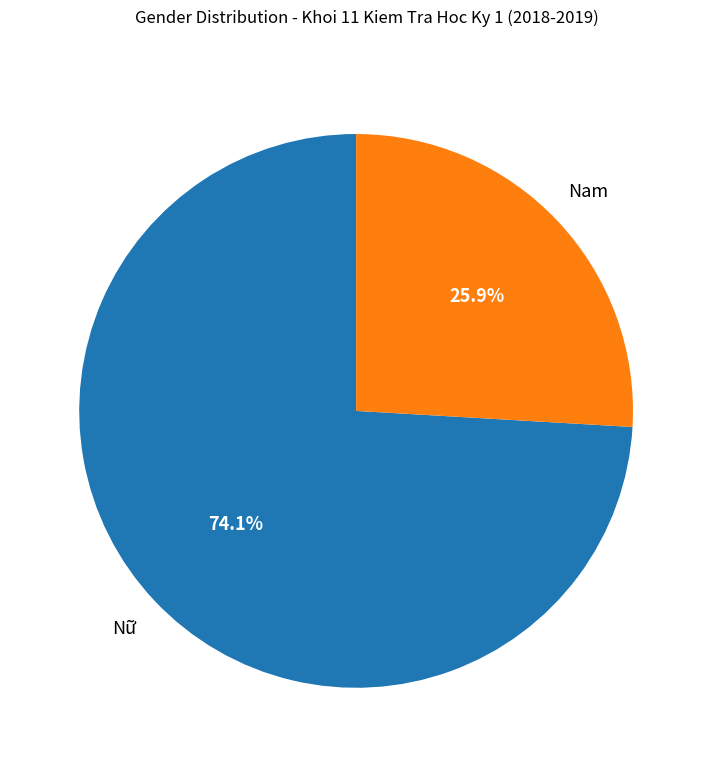

Does any single category account for the majority?

Yes